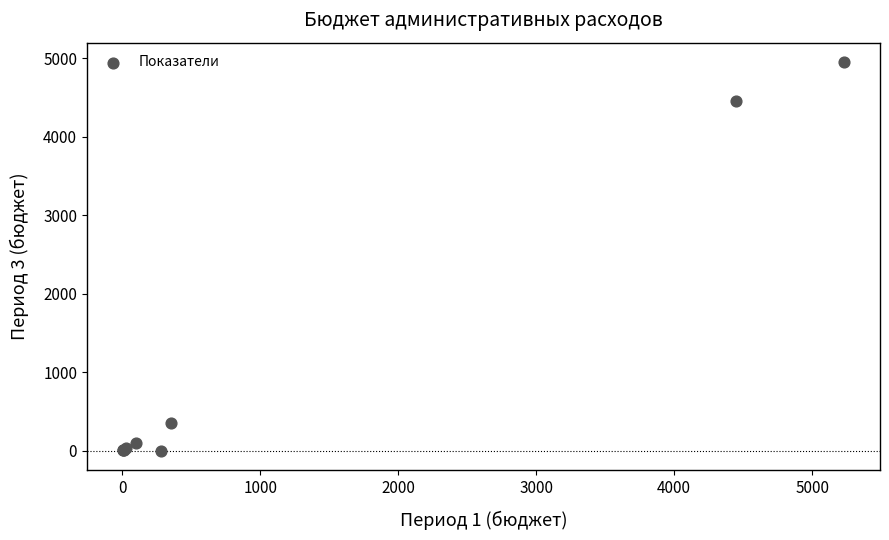

What Y value in the scatter plot is closest to 2475?

4450